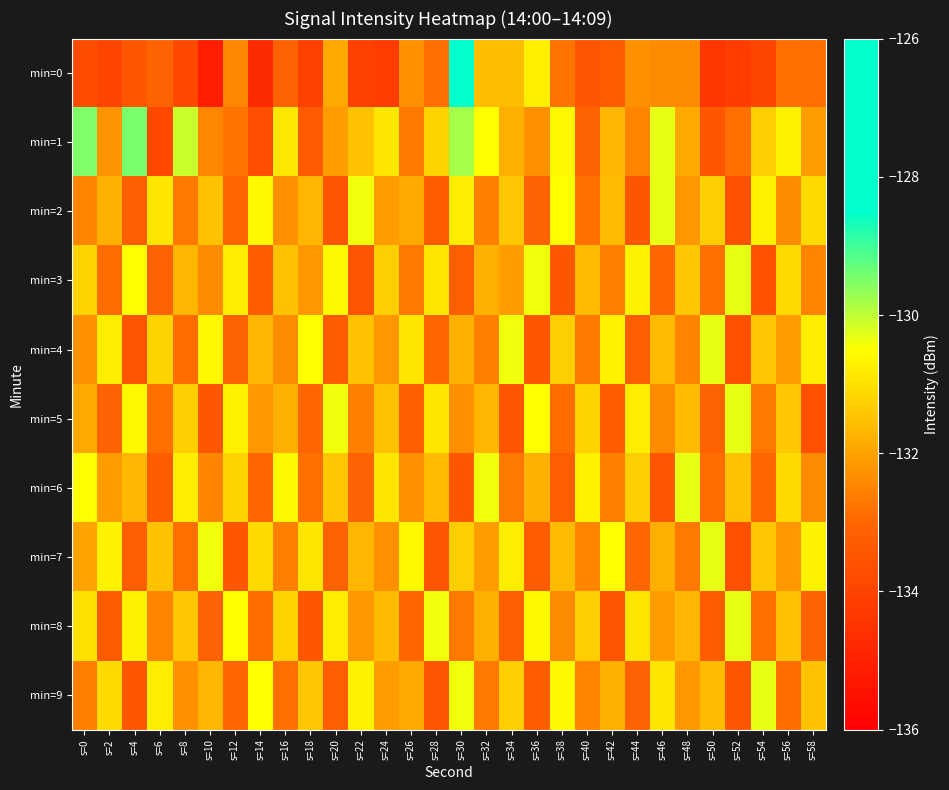

List the series in order of their peak value, highest first.

min=0, min=1, min=2, min=3, min=4, min=5, min=6, min=7, min=8, min=9